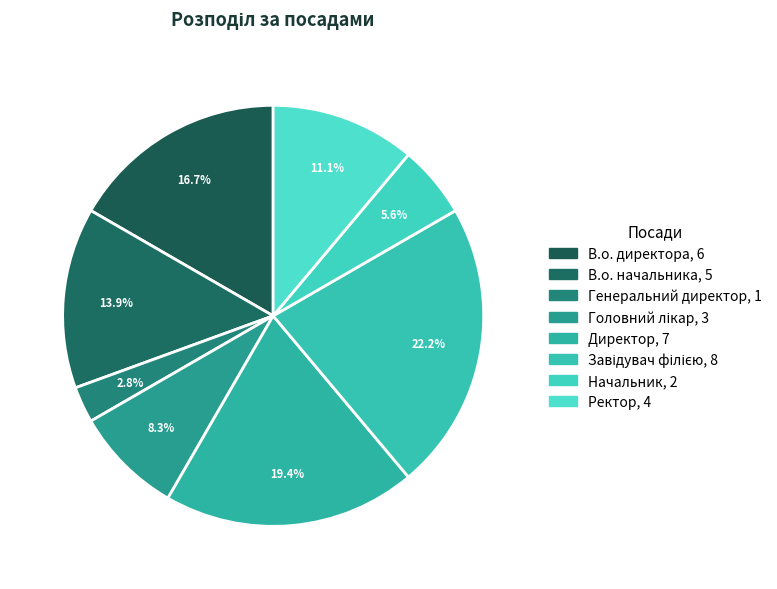

How many segments does this pie chart have?

8